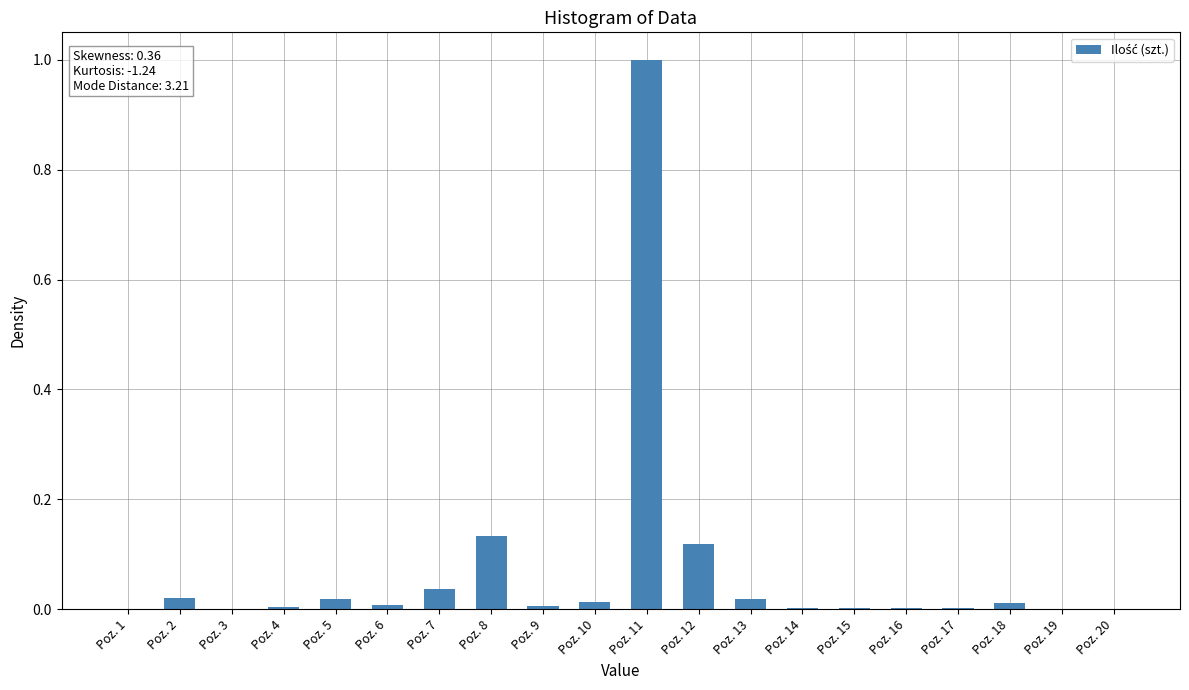

At which category does the chart reach its peak across all series?

Poz. 11